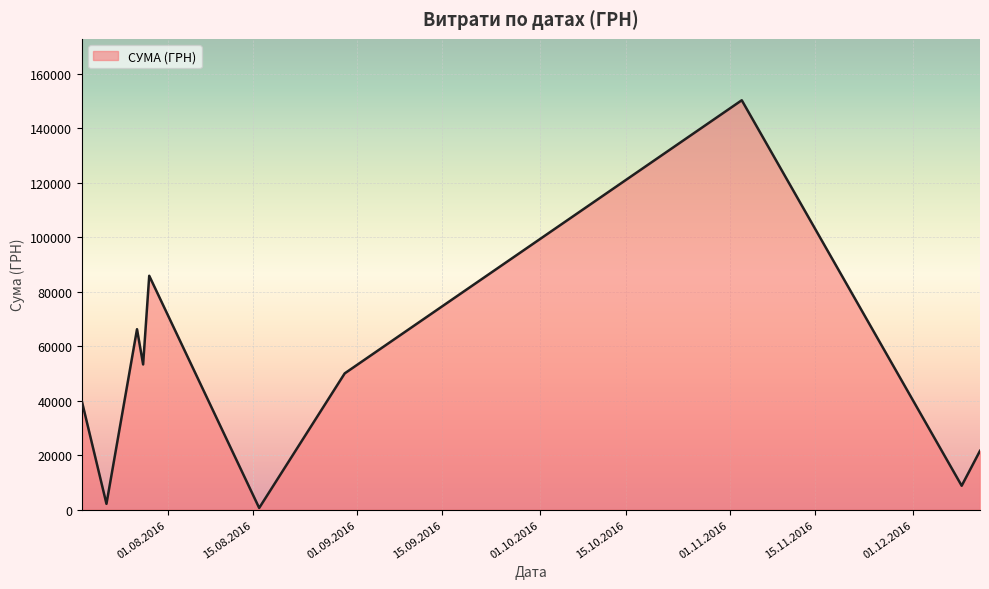

What is the maximum value shown in the chart?

150216.7